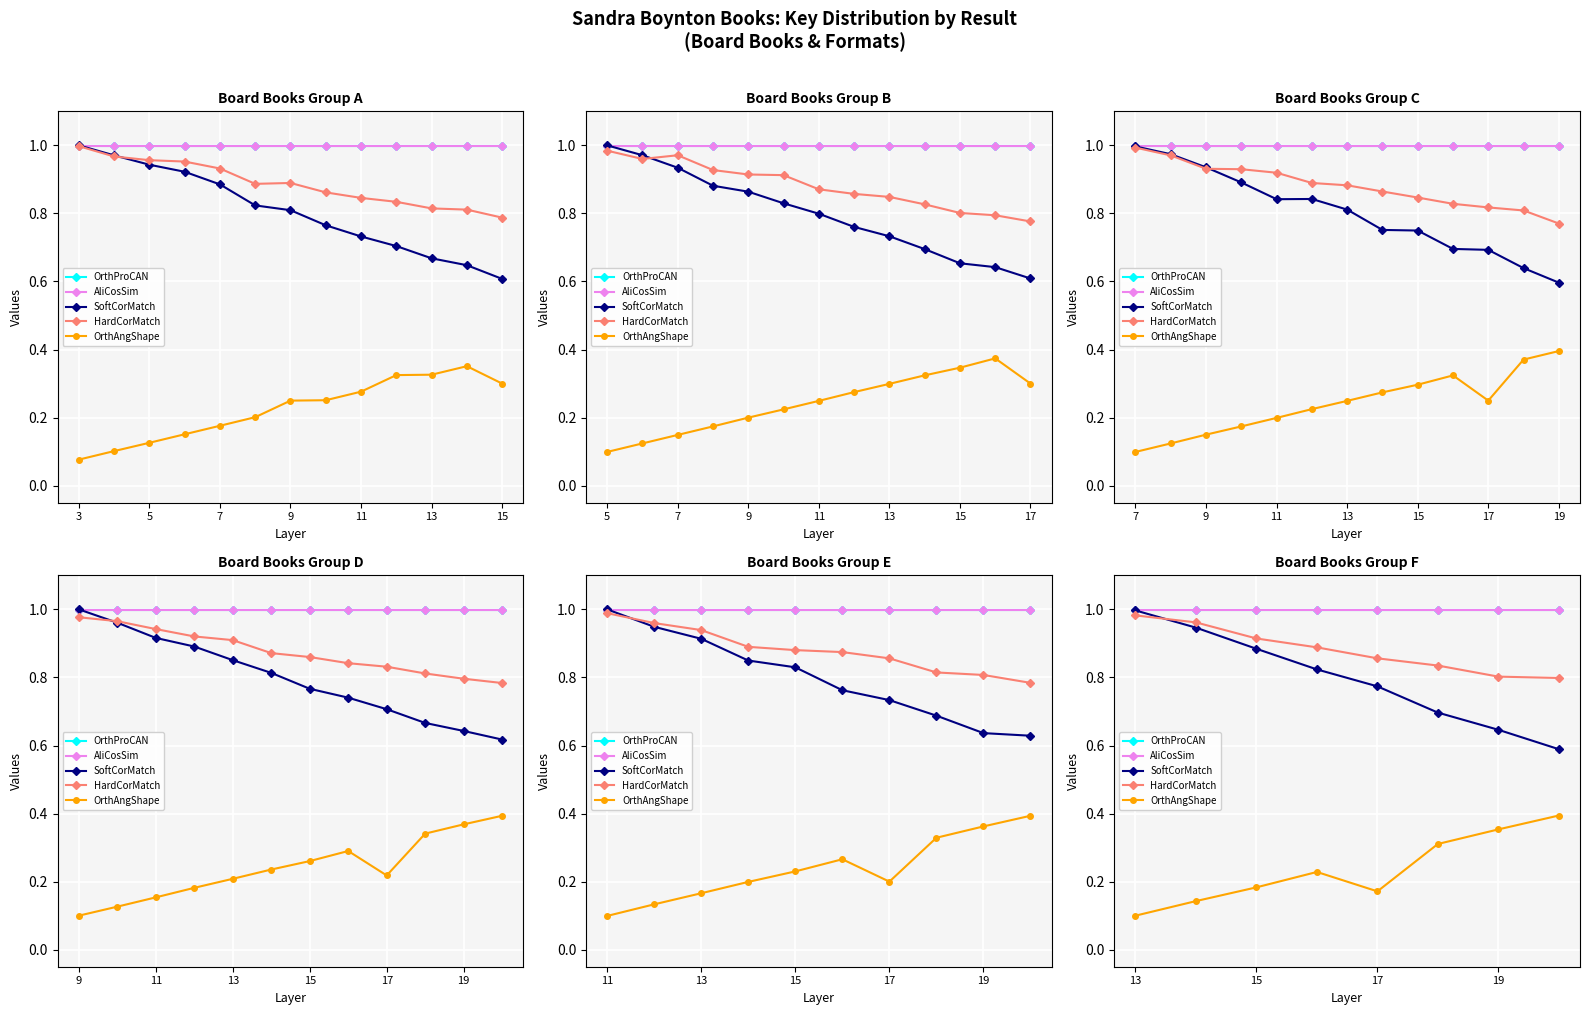

Which category has the highest value in the OrthProCAN series?

3